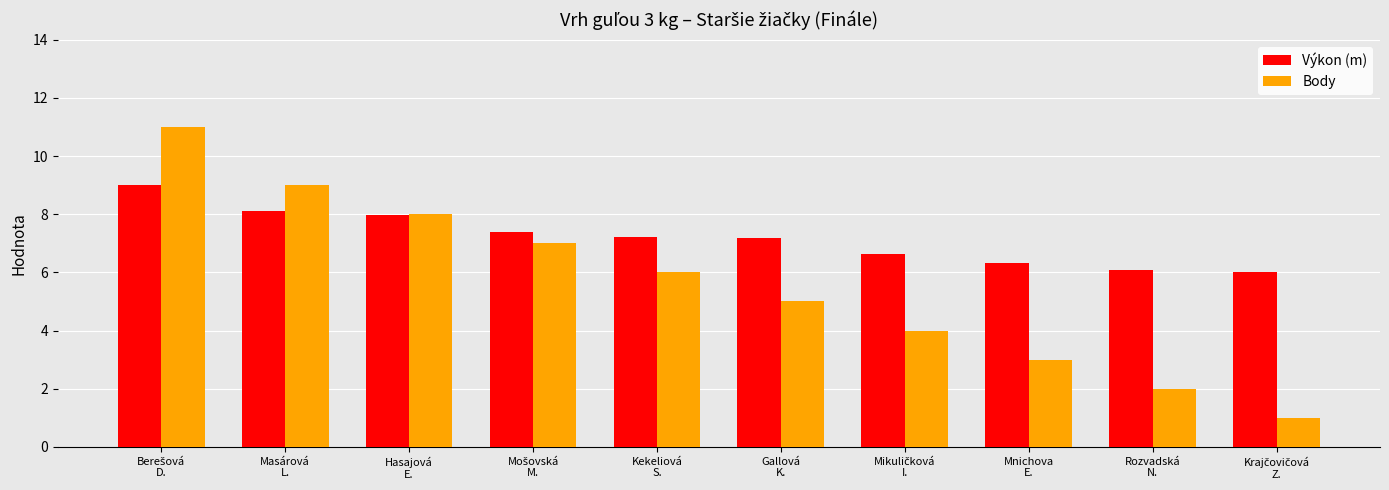

What is the average value of the Výkon (m) series?

7.2